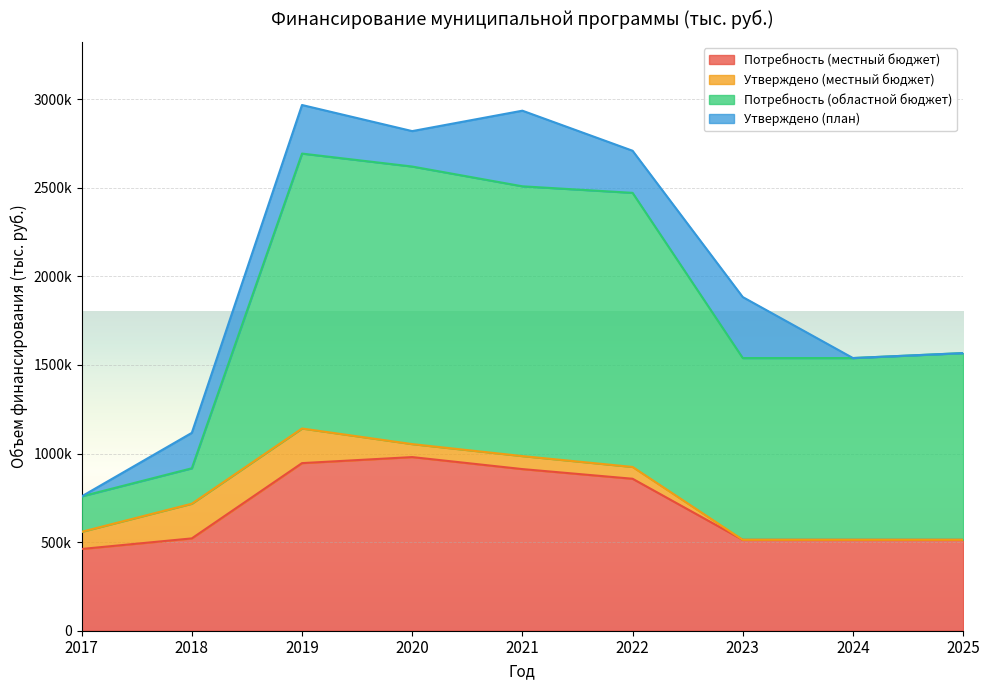

Between 2018 and 2020, which series saw the biggest shift?

Потребность (областной бюджет)